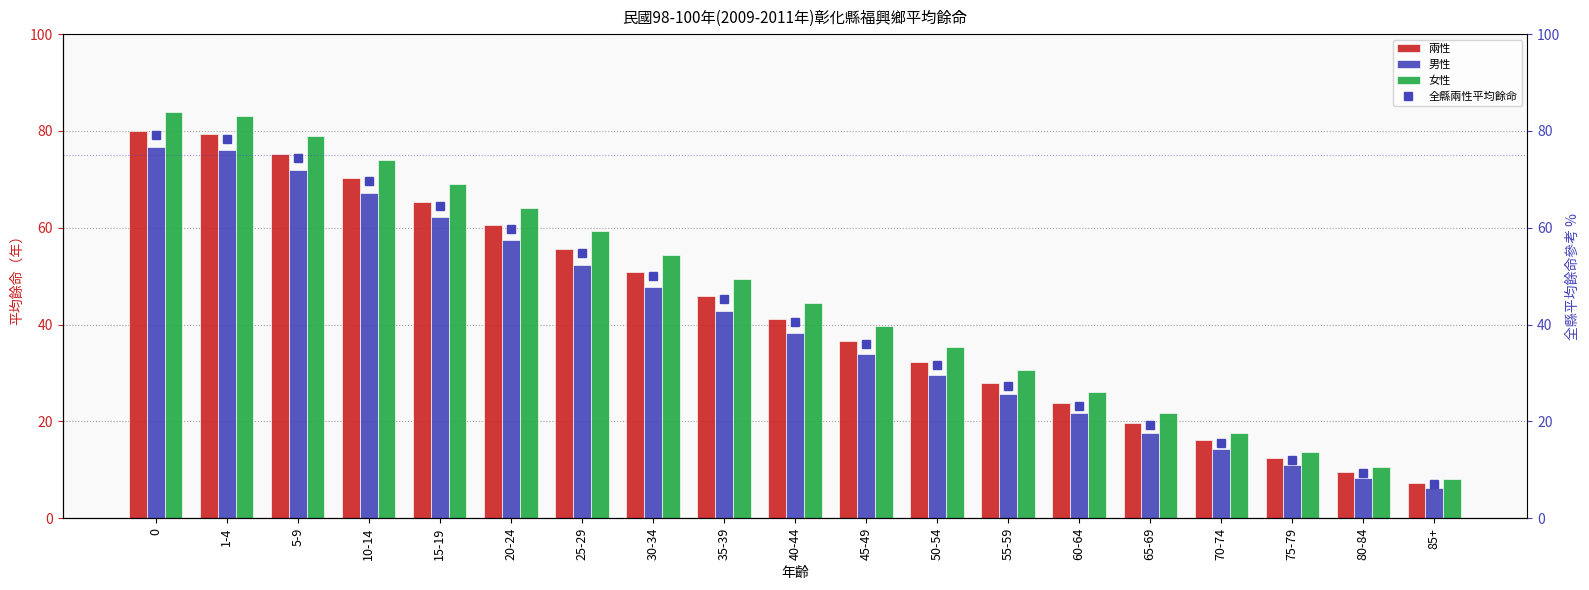

Rank the series at 40-44 from lowest to highest value.

男性, 全縣兩性平均餘命, 兩性, 女性